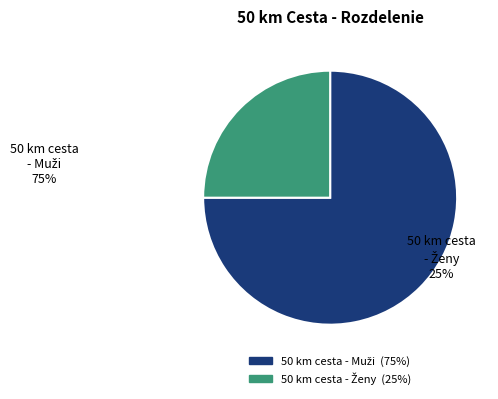

Is there any slice that represents more than half of the pie?

Yes